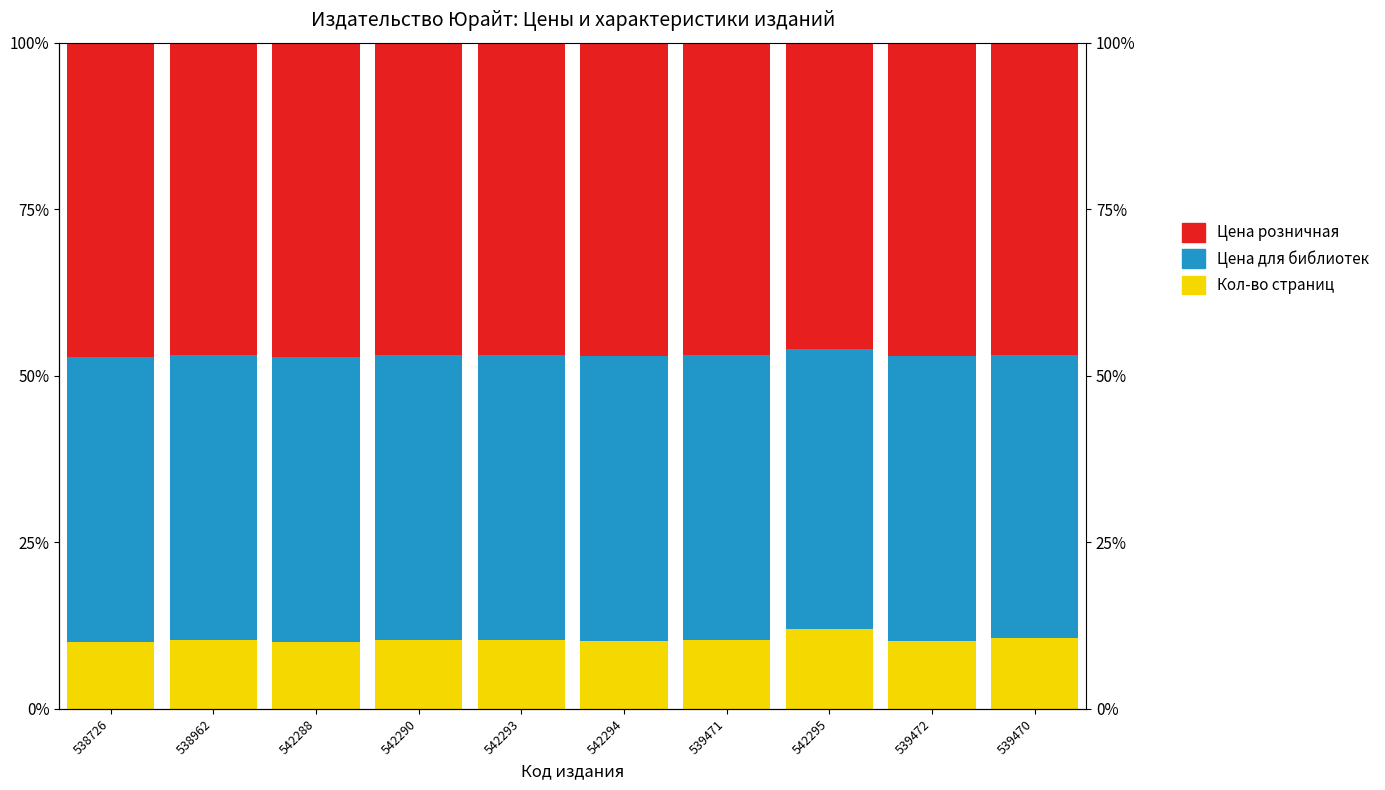

What is the difference between the Цена розничная values at 542288 and 542294?

0.2